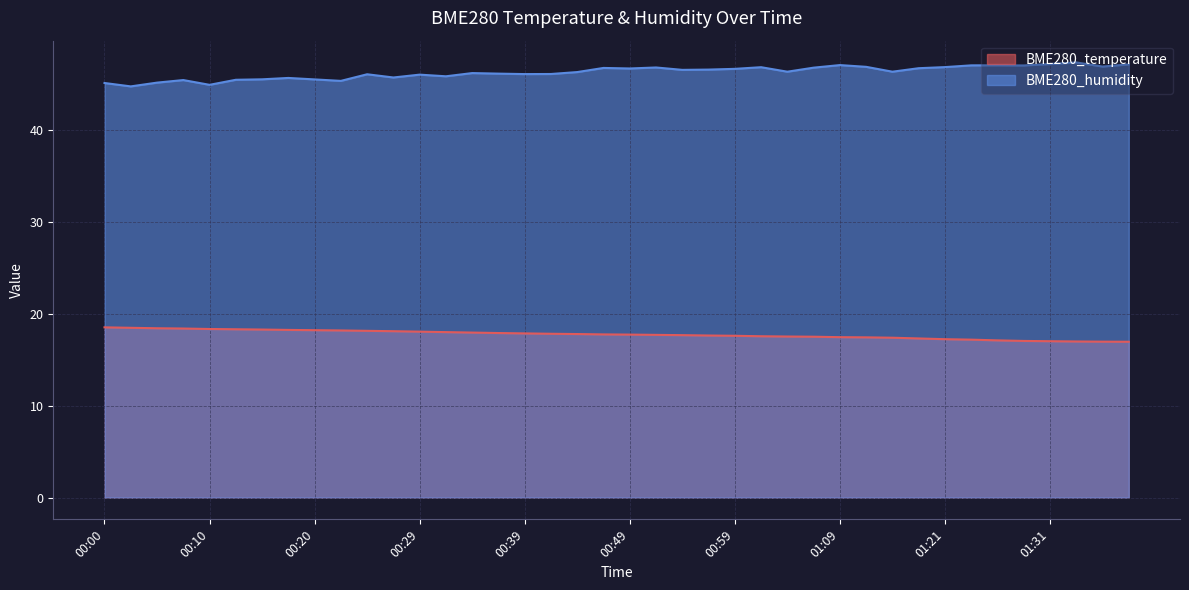

Read the BME280_humidity value at 00:20.

45.5